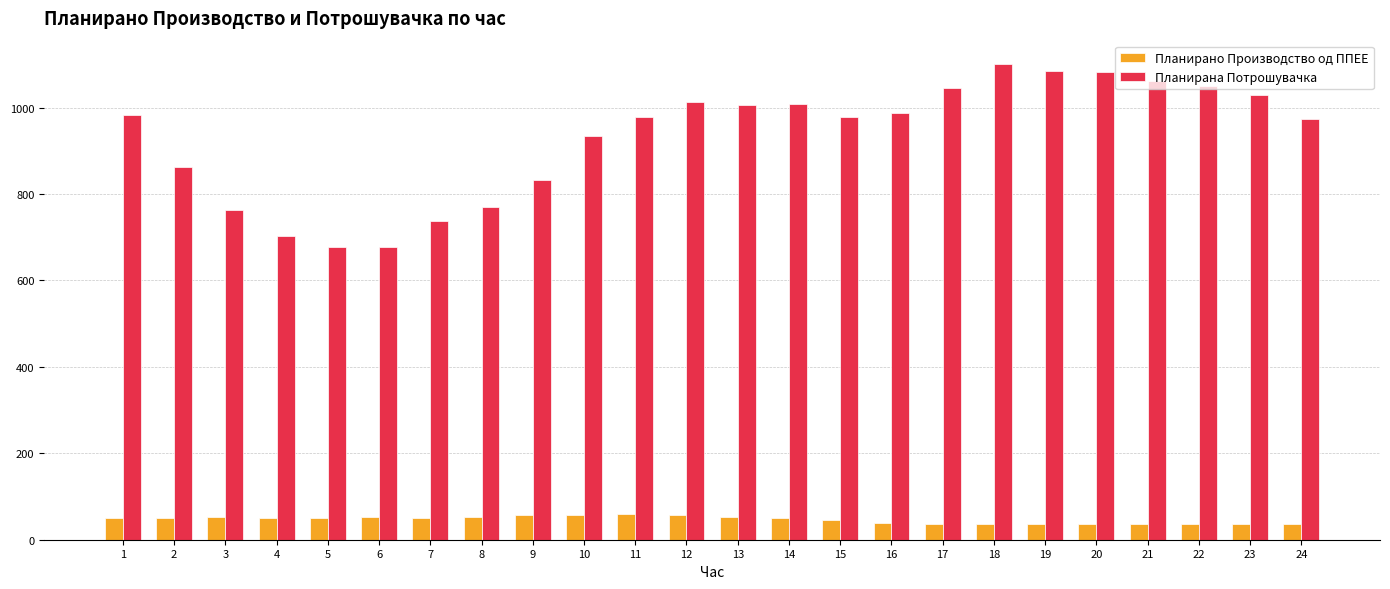

What are all the series names shown in the legend?

Планирано Производство од ППЕЕ, Планирана Потрошувачка